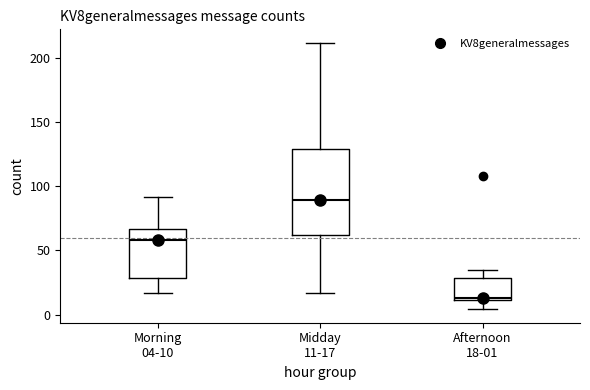

Reading left to right, read every box against the y-axis: the position of its median line, the range the box covers, and the ends of its whiskers. The values are not printed on the chart, so give them approximately, as read against the axis.

Morning 04-10: median 60, box 30 to 65, whiskers 15 to 90
Midday 11-17: median 90, box 60 to 130, whiskers 15 to 210
Afternoon 18-01: median 15, box 10 to 30, whiskers 5 to 35